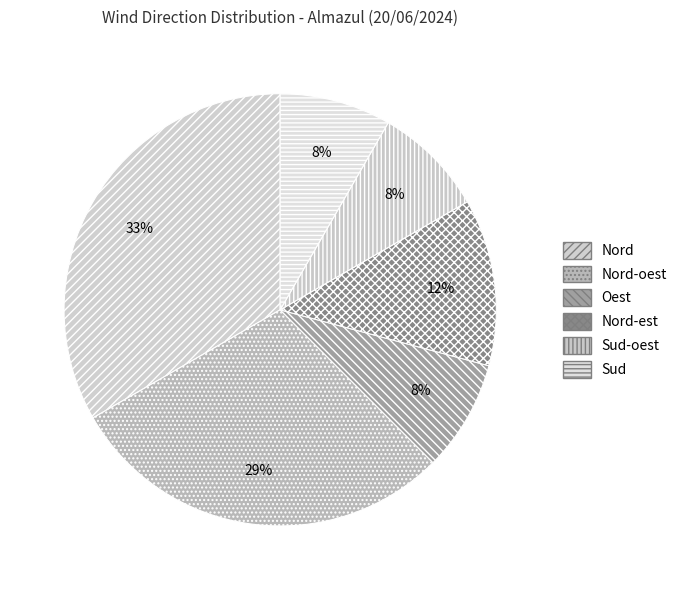

Rank the categories by value from highest to lowest.

Nord, Nord-oest, Nord-est, Oest, Sud-oest, Sud